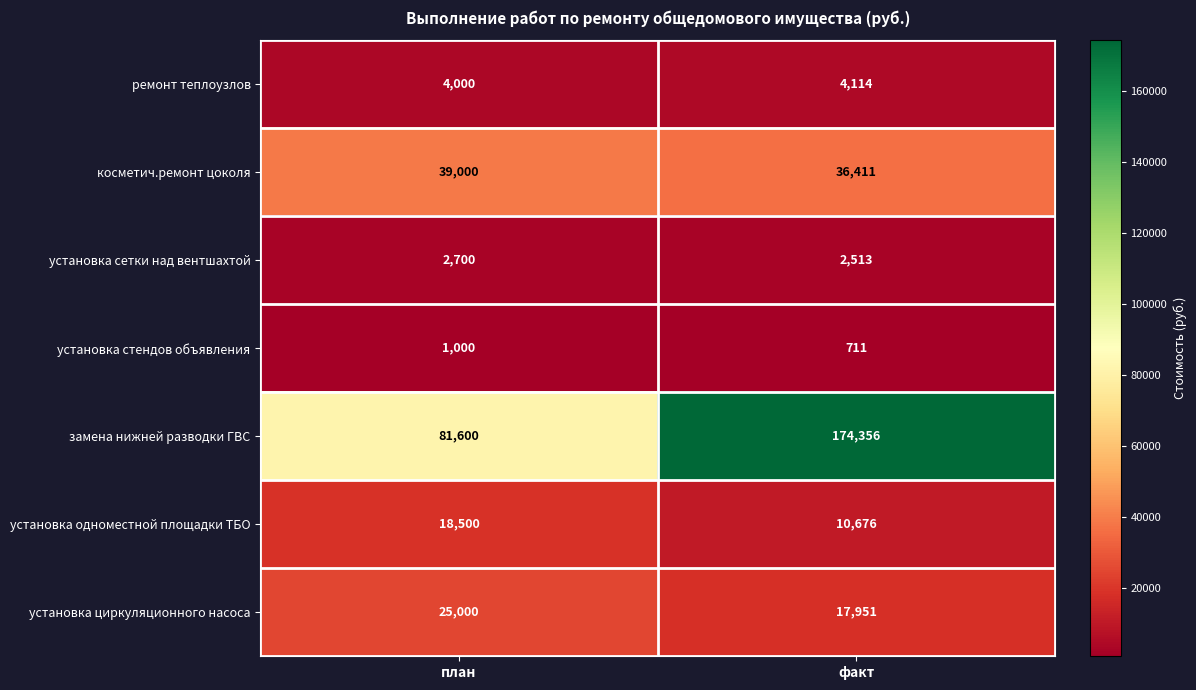

How many distinct data groups are displayed?

7